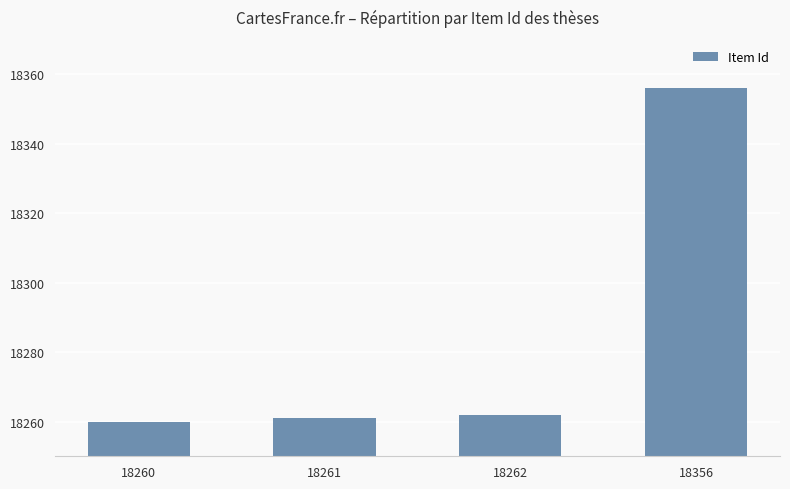

At which category does the chart reach its minimum across all series?

18260